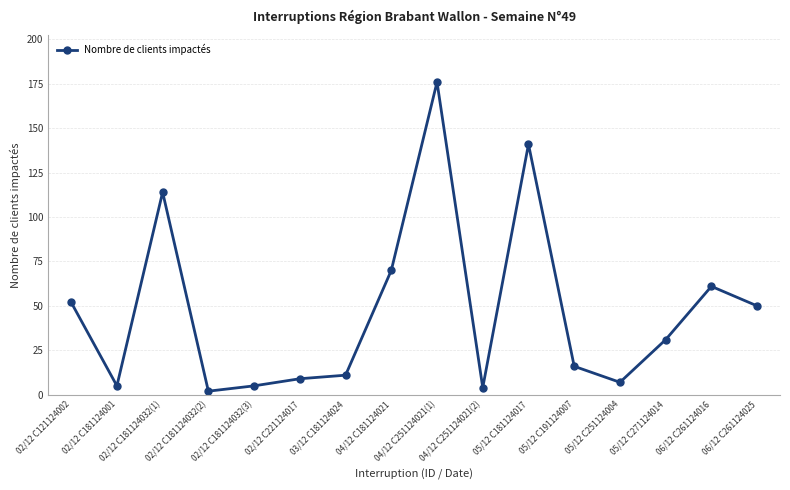

What is the average value?

47